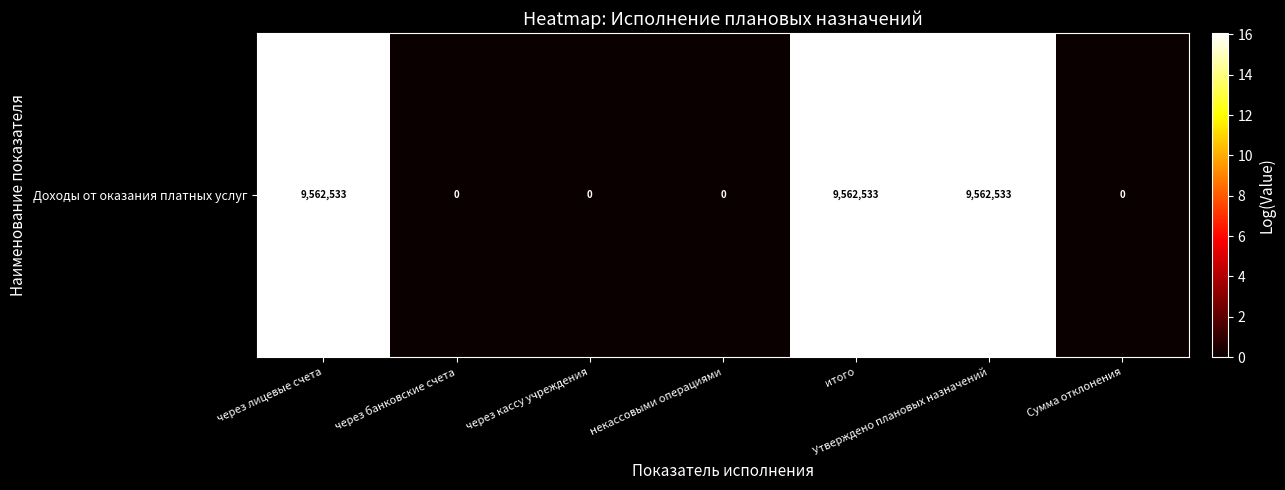

List the labels in order of value, largest first.

через лицевые счета, итого, Утверждено плановых назначений, через банковские счета, через кассу учреждения, некассовыми операциями, Сумма отклонения